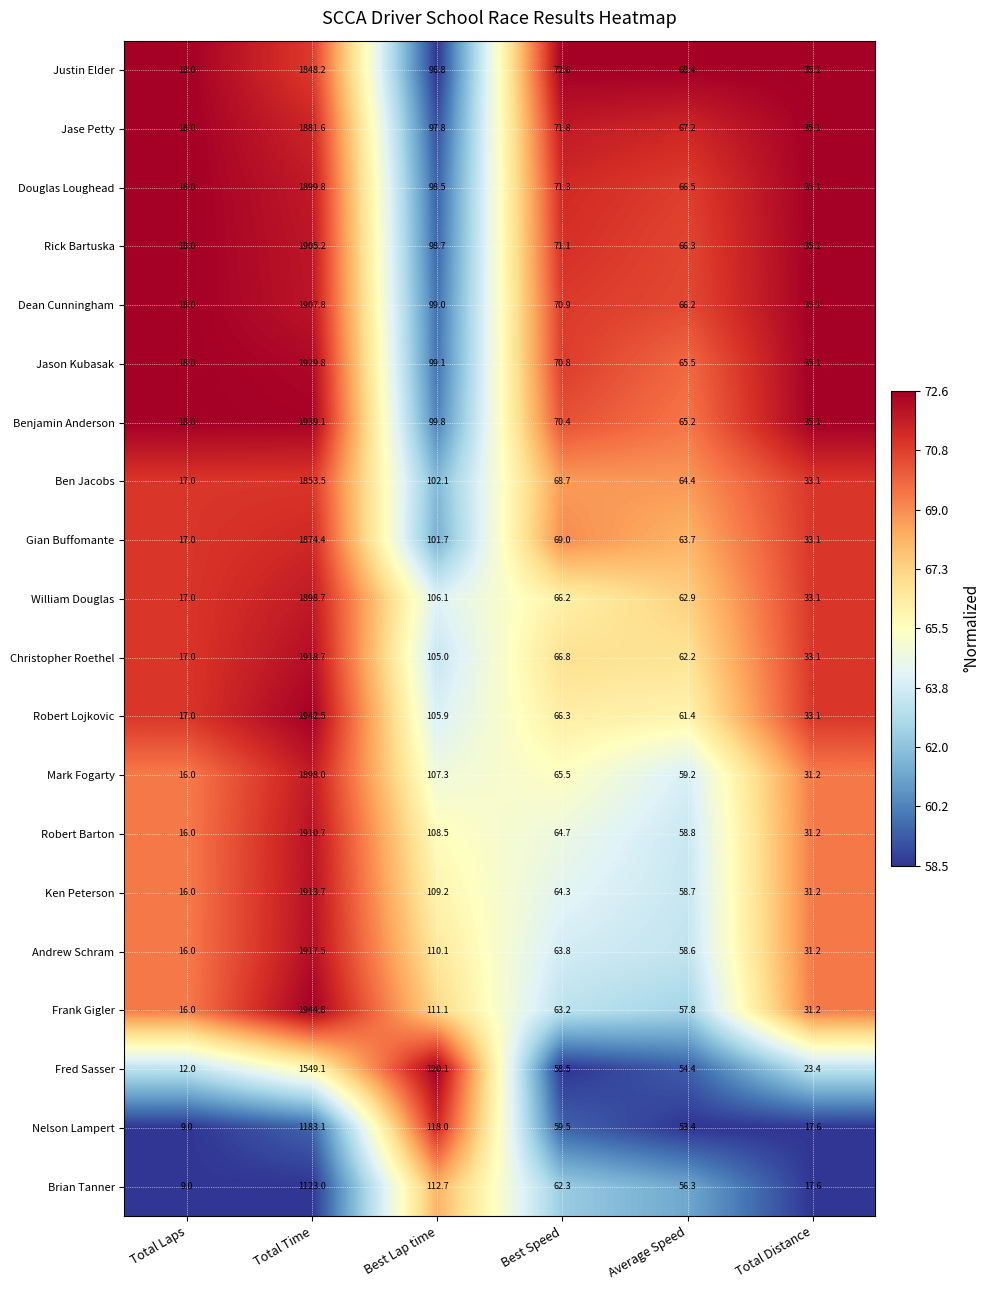

At which category is the sum across all series the highest?

Total Time